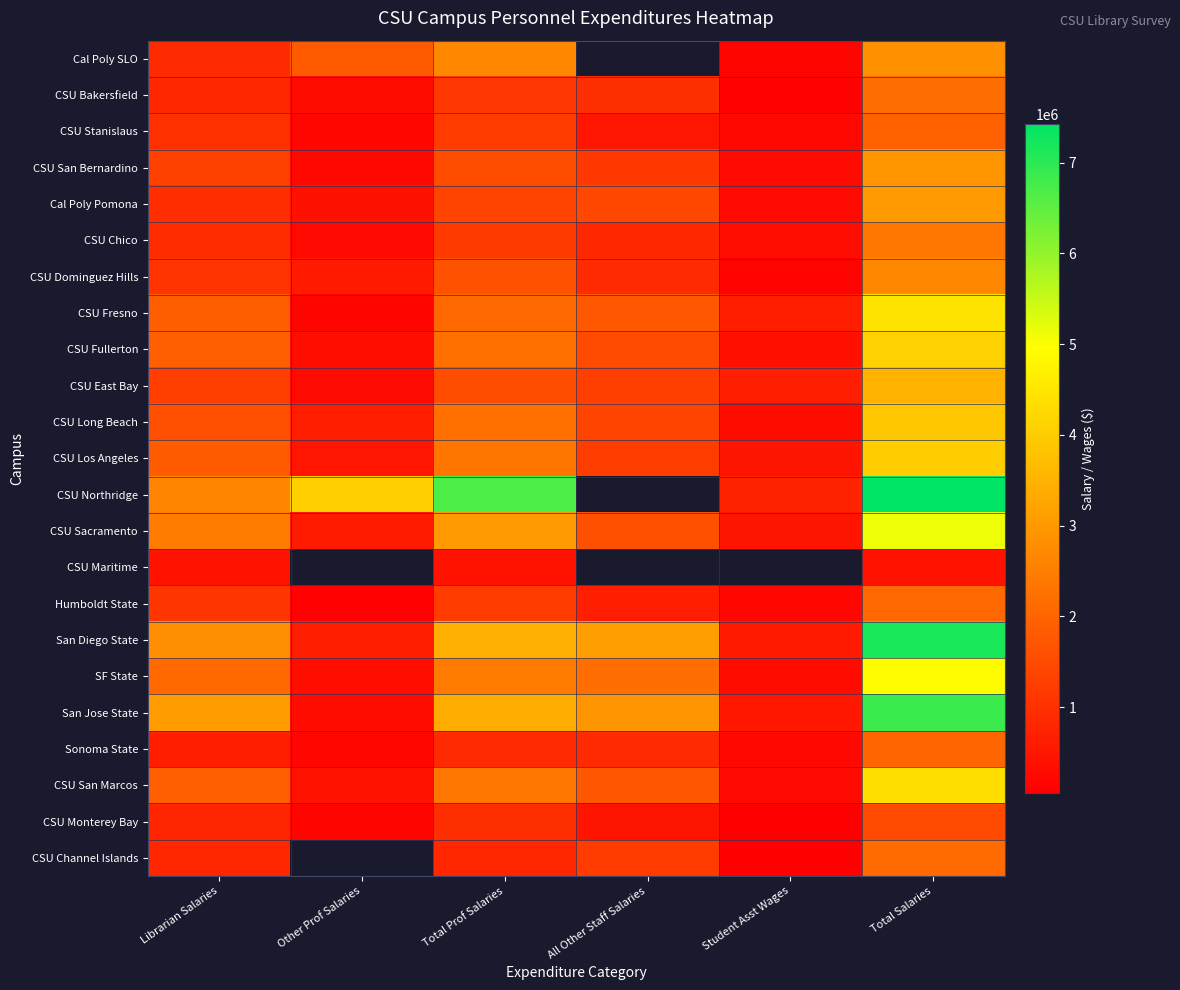

The value of CSU Long Beach at Librarian Salaries is 2458039.2. True or false?

False